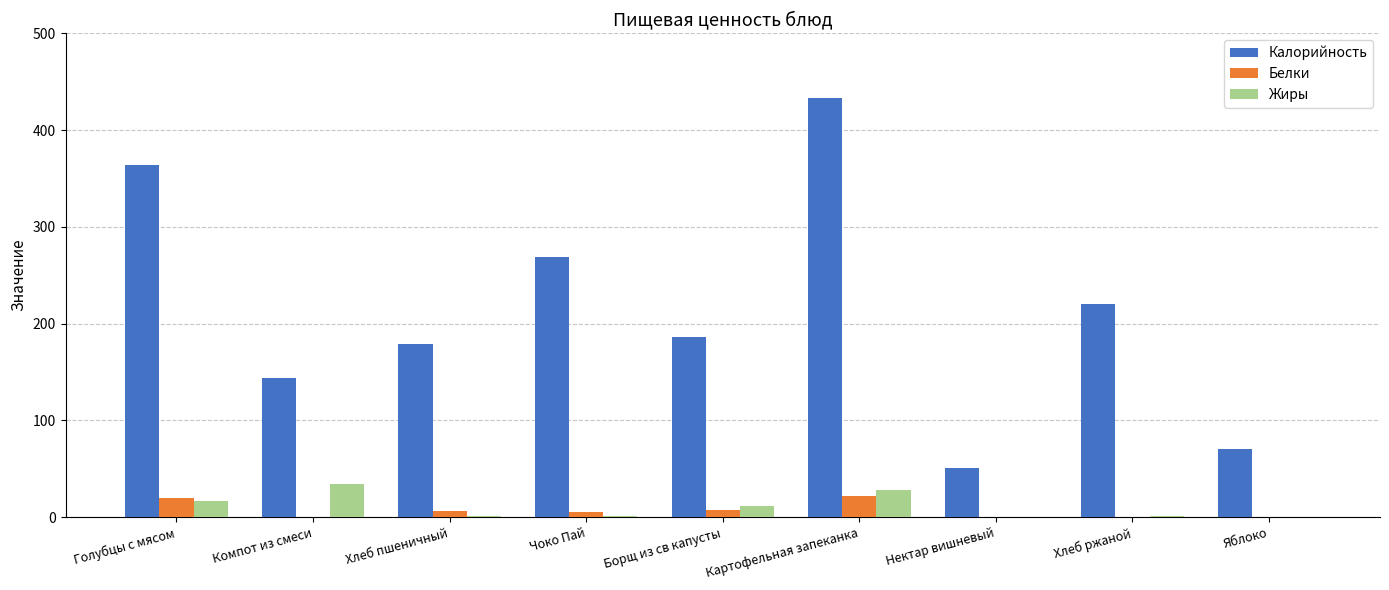

What is the sum of all Белки values?

62.4